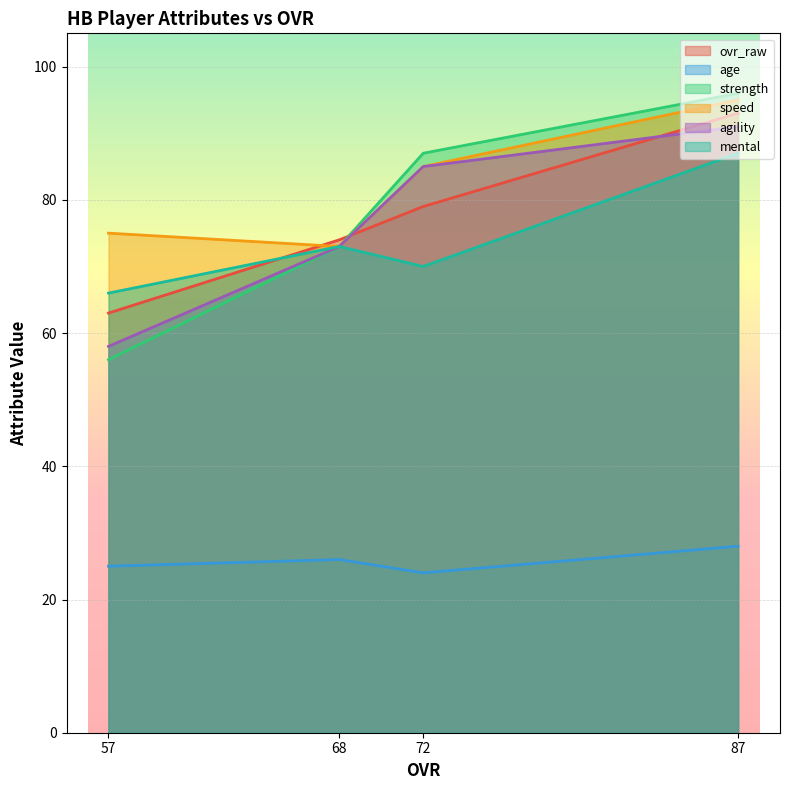

Between 57 and 68, which series saw the biggest shift?

strength